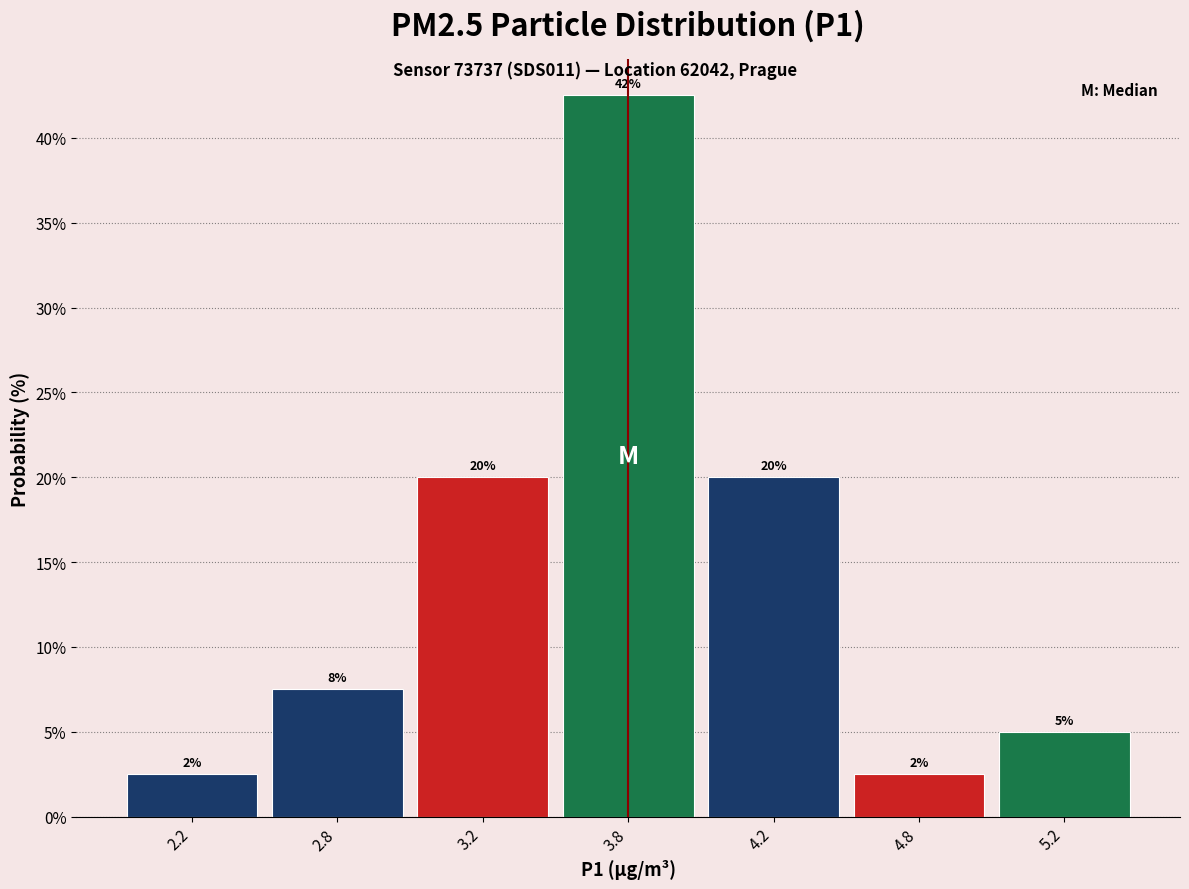

How many bars are there in total?

7